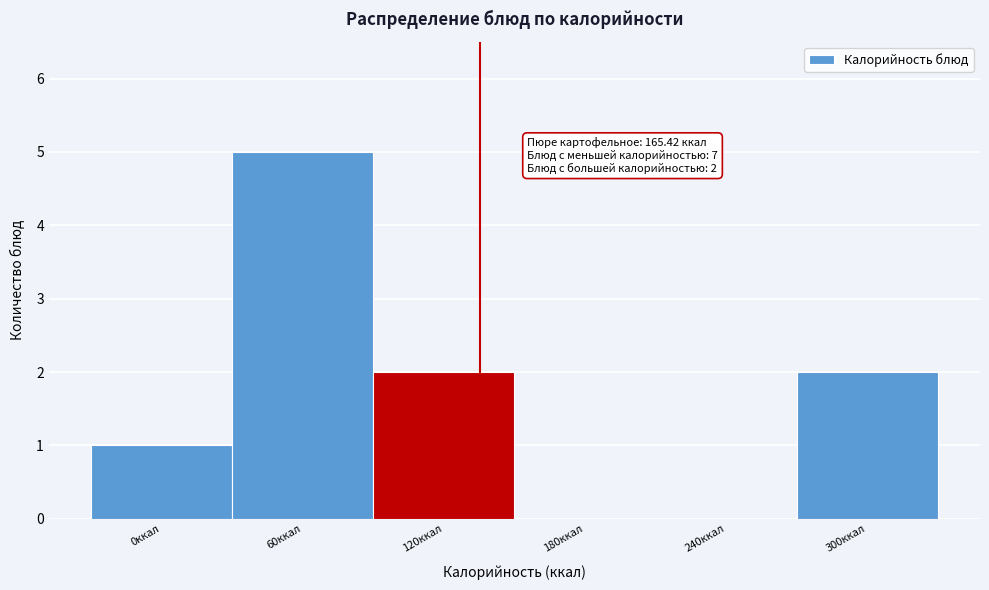

Reading left to right, what are all the values shown in this chart?

0ккал=1	60ккал=5	120ккал=2	180ккал=0	240ккал=0	300ккал=2